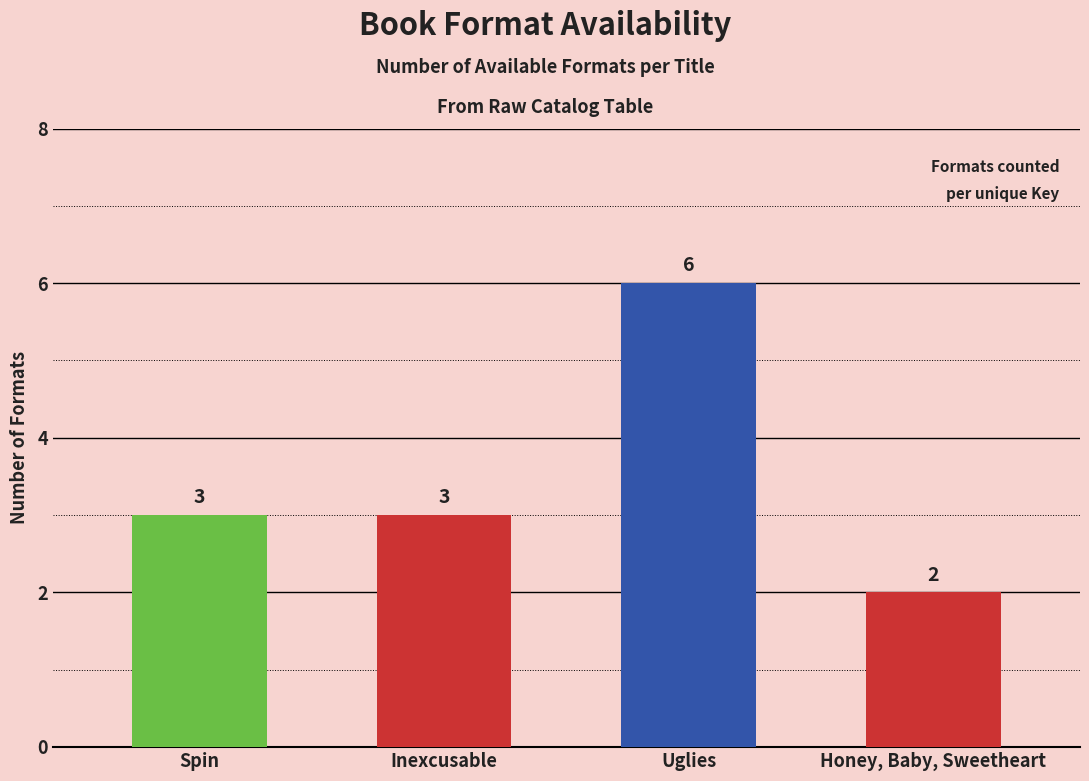

What is the average value?

4